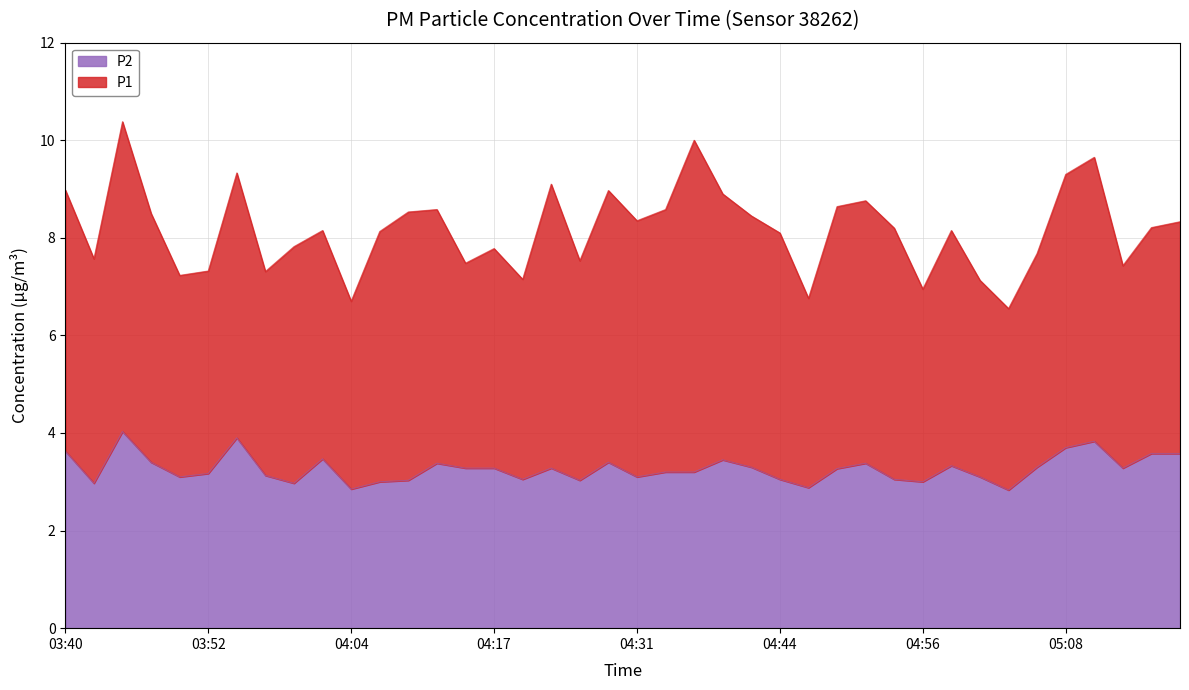

Rank the categories by value from highest to lowest.

03:45, 03:54, 05:11, 05:08, 03:40, 05:16, 05:18, 04:02, 04:39, 03:47, 04:29, 04:12, 04:51, 04:58, 04:41, 05:06, 04:14, 04:17, 04:24, 05:13, 04:49, 04:34, 04:36, 03:52, 03:57, 03:49, 04:31, 05:01, 04:19, 04:44, 04:54, 04:09, 04:26, 04:07, 04:56, 03:42, 03:59, 04:46, 04:04, 05:03